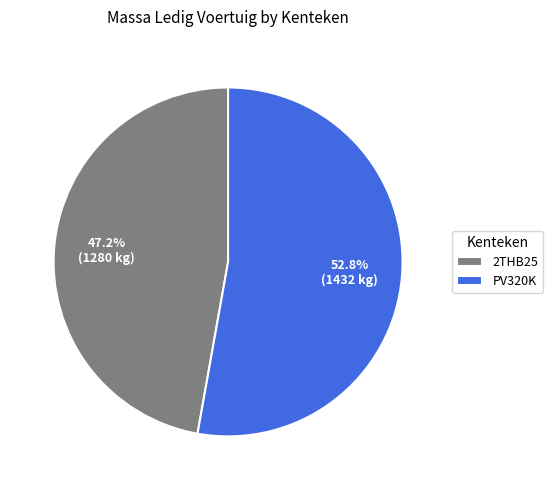

To the nearest percent, what is the average slice percentage?

50%